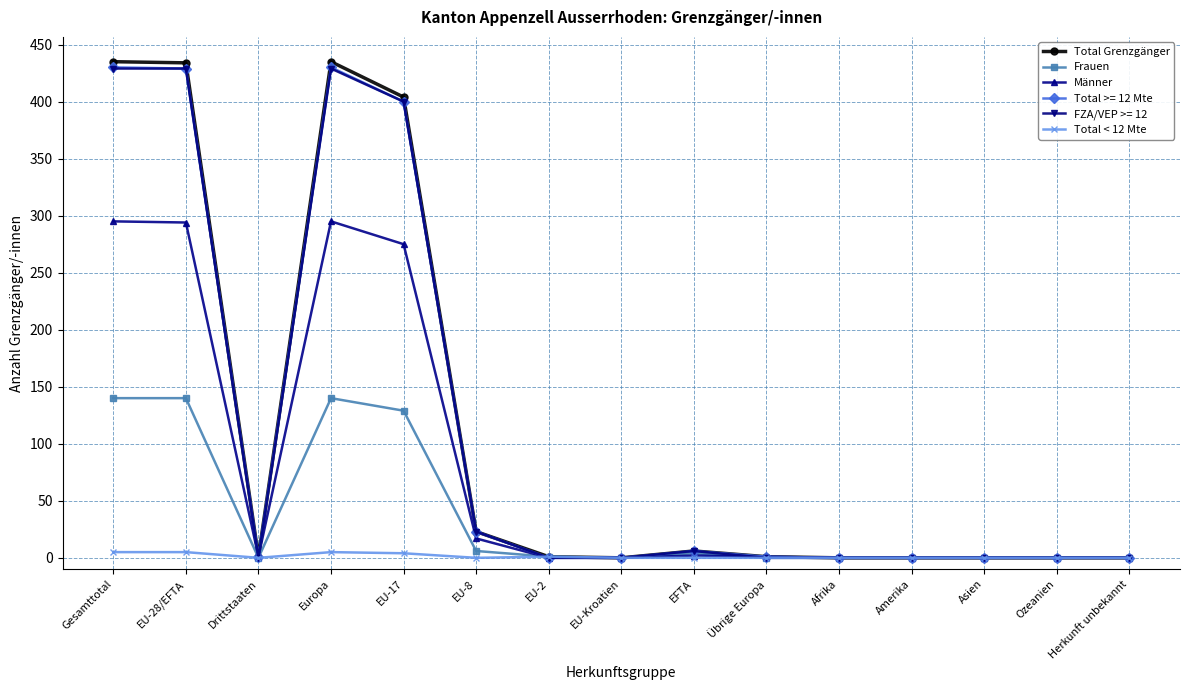

What is the label of the 2nd point from the left?

EU-28/EFTA